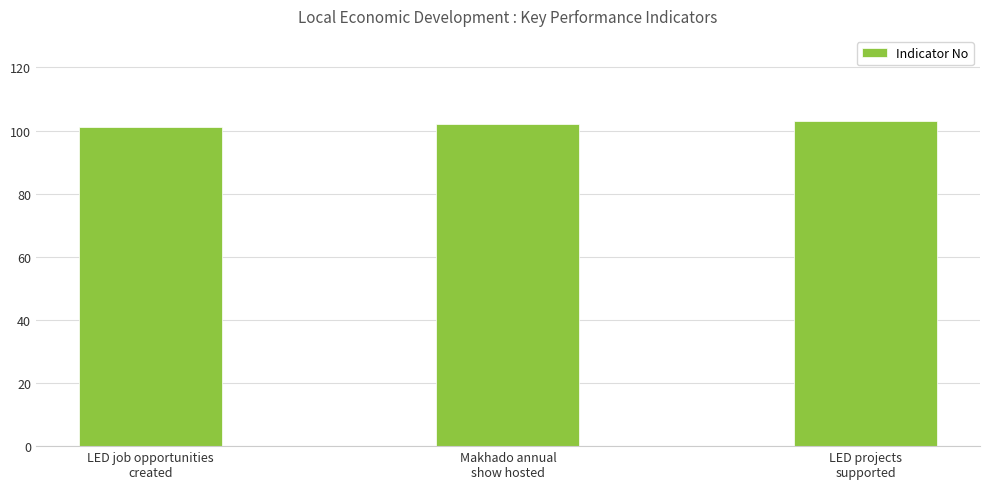

Reading right to left, transcribe all the data shown in this chart.

103	102	101